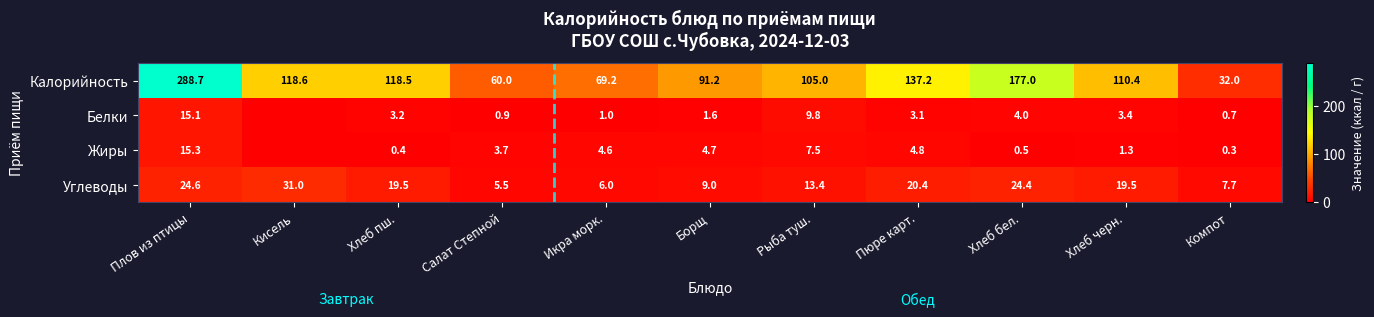

How many distinct data groups are displayed?

4